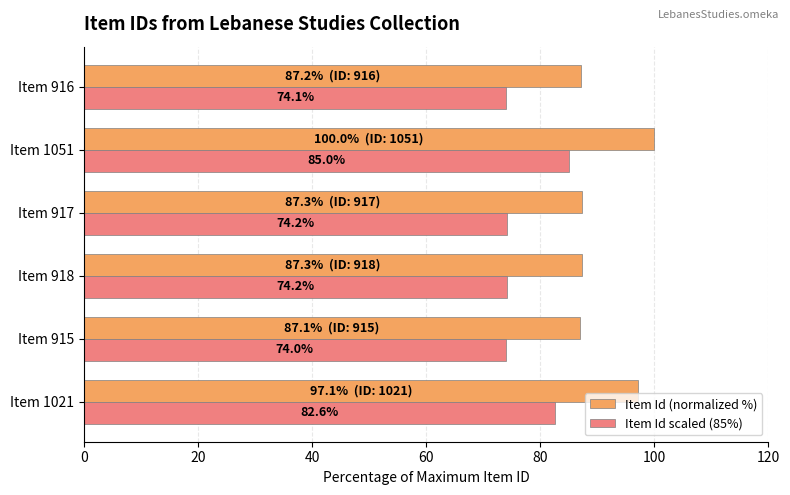

Which series has the largest range (max minus min)?

Item Id (normalized %)